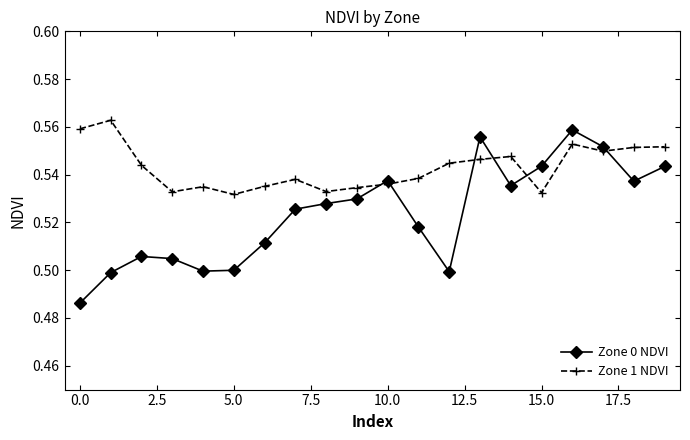

Which series has the largest range (max minus min)?

Zone 0 NDVI